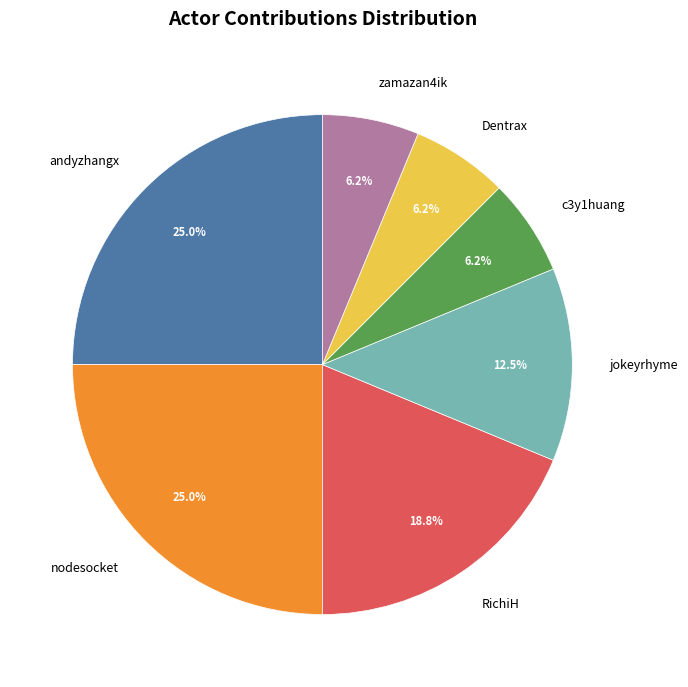

Between jokeyrhyme and RichiH, which is larger?

RichiH